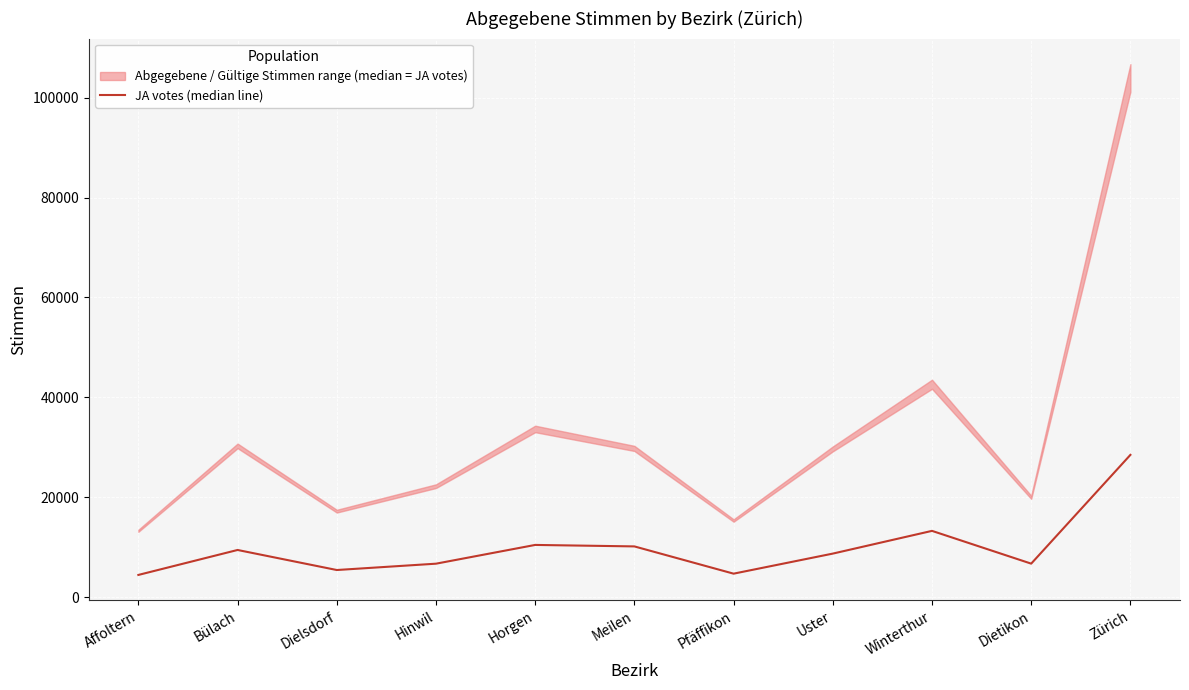

Reading left to right, list all the values displayed in this chart.

4453	9450	5437	6705	10460	10164	4707	8723	13274	6714	28488